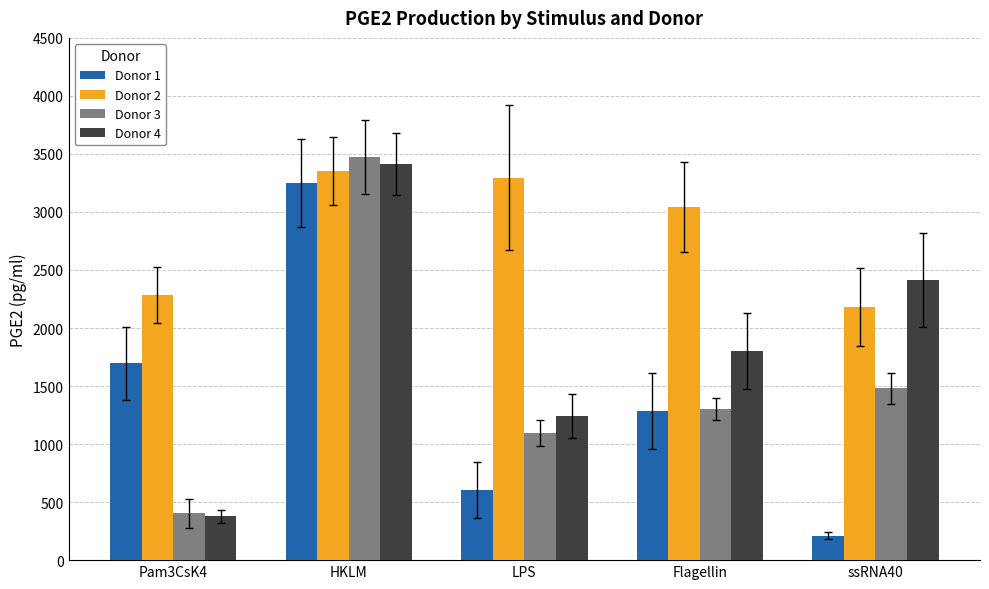

What is the sum of the Donor 4 values at ssRNA40 and Pam3CsK4?

2790.7